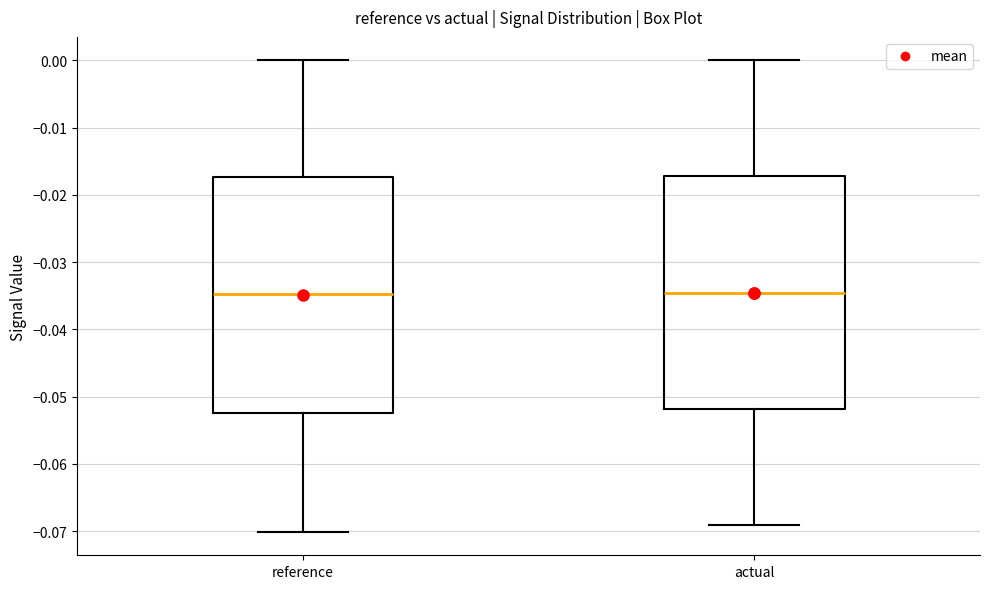

Reading left to right, read every box against the y-axis: the position of its median line, the range the box covers, and the ends of its whiskers. The values are not printed on the chart, so give them approximately, as read against the axis.

reference: median -0.035, box -0.052 to -0.017, whiskers -0.070 to 0.000
actual: median -0.035, box -0.052 to -0.017, whiskers -0.069 to 0.000